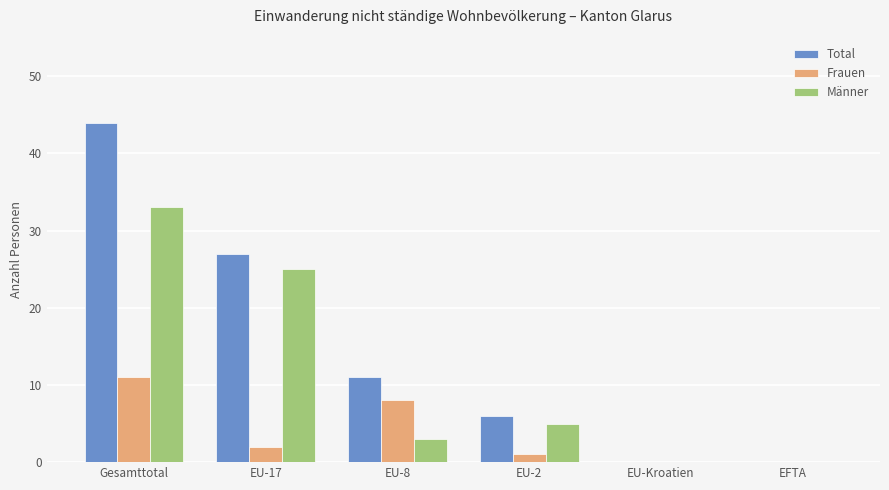

Reading left to right, what are all the values shown in this chart?

Total: 44	27	11	6	0	0
Frauen: 11	2	8	1	0	0
Männer: 33	25	3	5	0	0